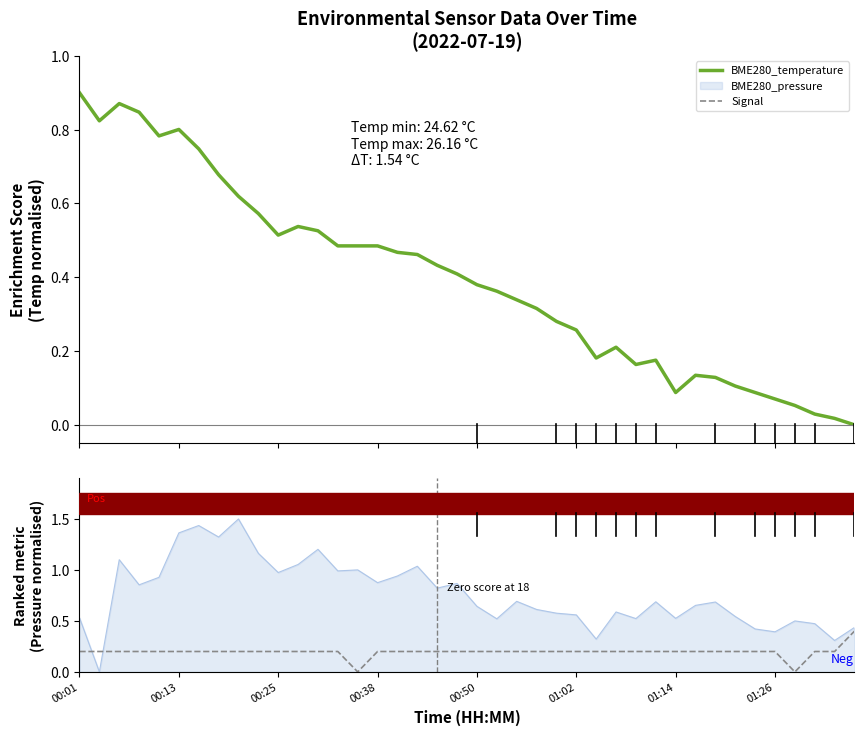

At how many categories does at least one series exceed 0?

40